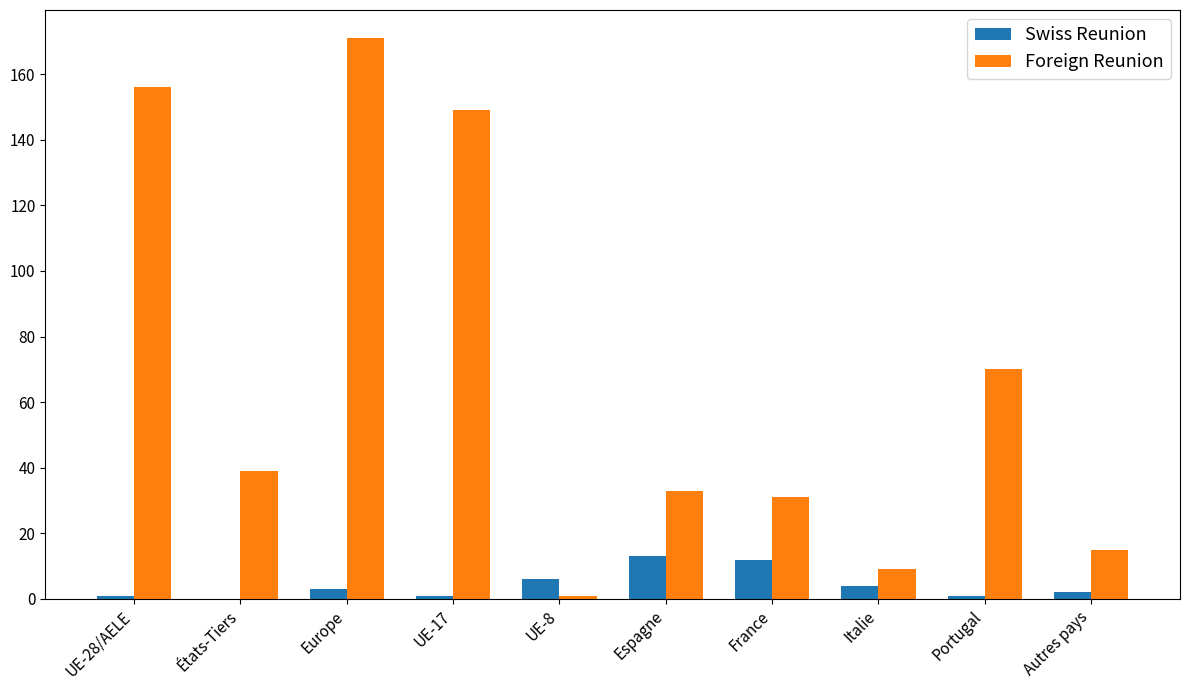

Is the value of Swiss Reunion at Autres pays greater than the value of Foreign Reunion at États-Tiers?

No